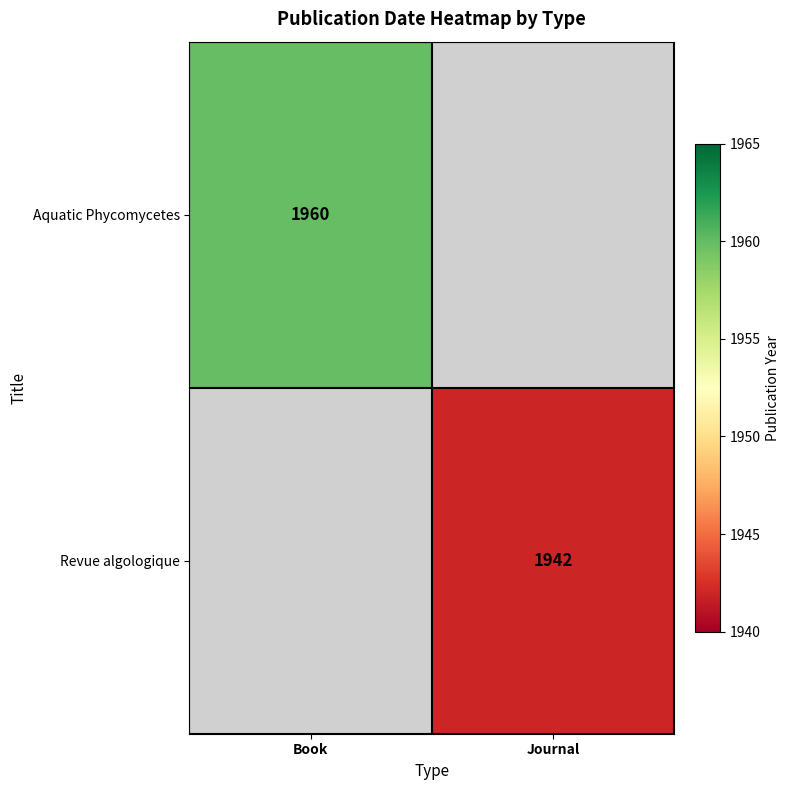

Is it true that Revue algologique equals 1942 at Journal?

True